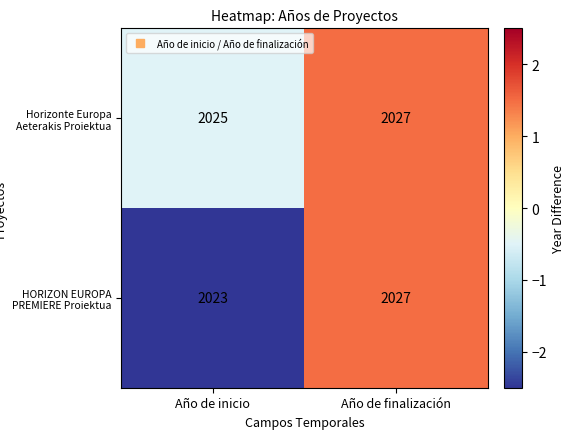

Reading left to right, what are all the values shown in this chart?

Horizonte Europa Aeterakis Proiektua: 2025	2027
HORIZON EUROPA PREMIERE Proiektua: 2023	2027